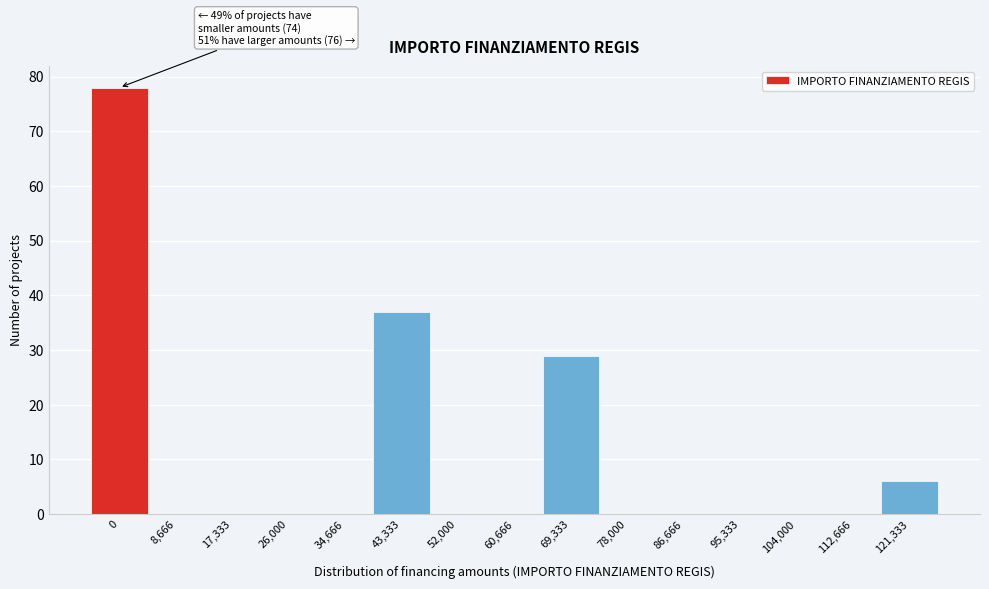

Reading left to right, list all the values displayed in this chart.

0=78	8,666=0	17,333=0	26,000=0	34,666=0	43,333=37	52,000=0	60,666=0	69,333=29	78,000=0	86,666=0	95,333=0	104,000=0	112,666=0	121,333=6